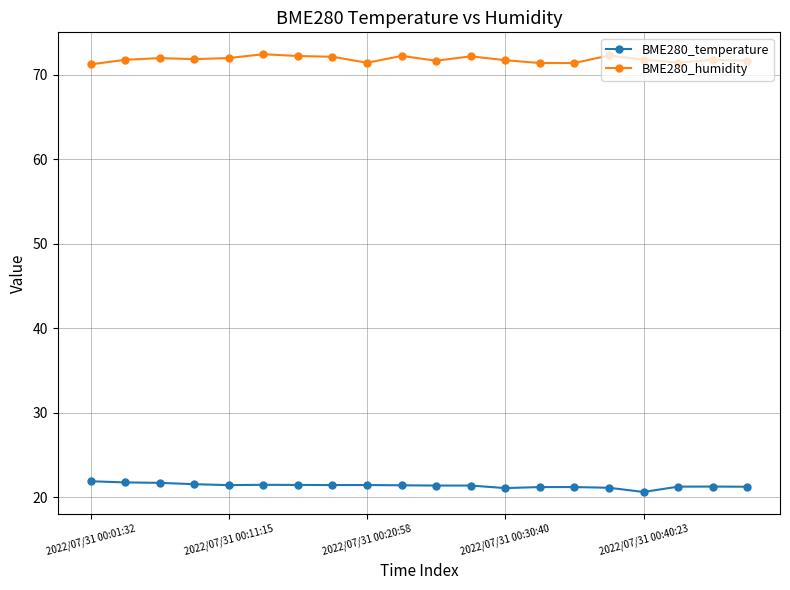

True or false: BME280_temperature and BME280_humidity intersect in this chart.

False